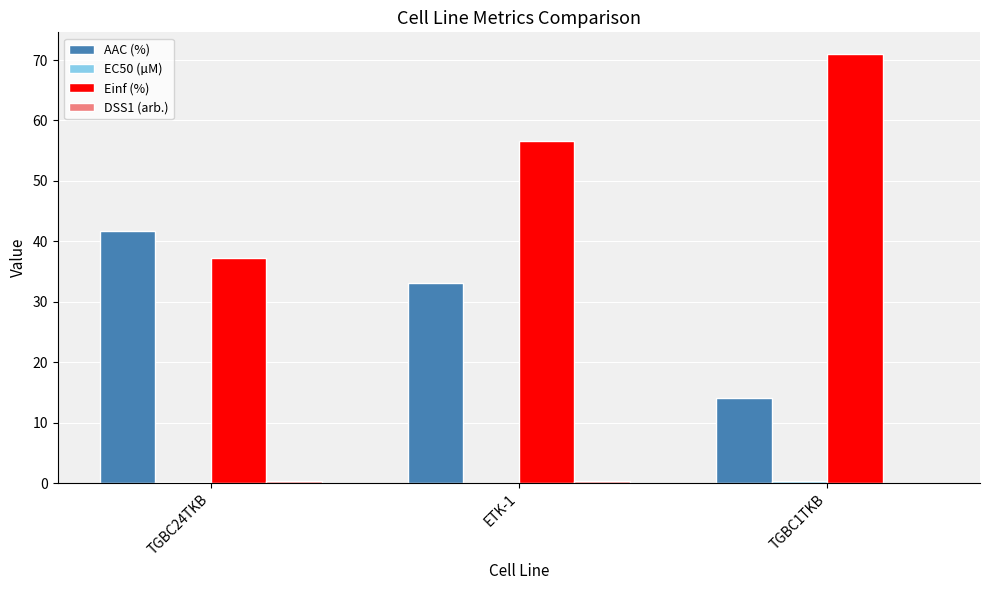

Which series changed the most between TGBC24TKB and TGBC1TKB?

Einf (%)